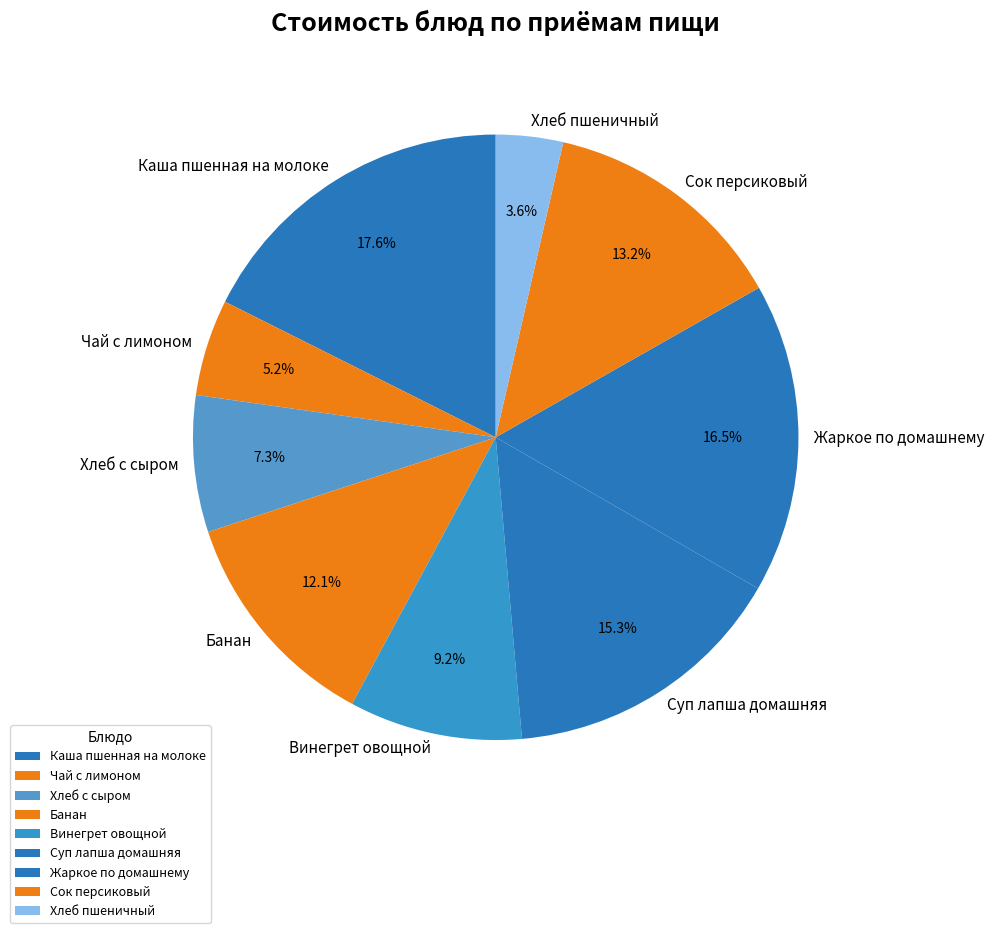

To the nearest percent, what portion does Суп лапша домашняя represent?

15%